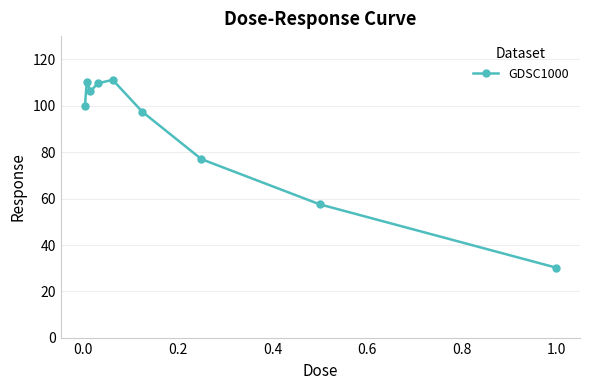

True or false: there are more than 2 points higher than both neighbors.

False